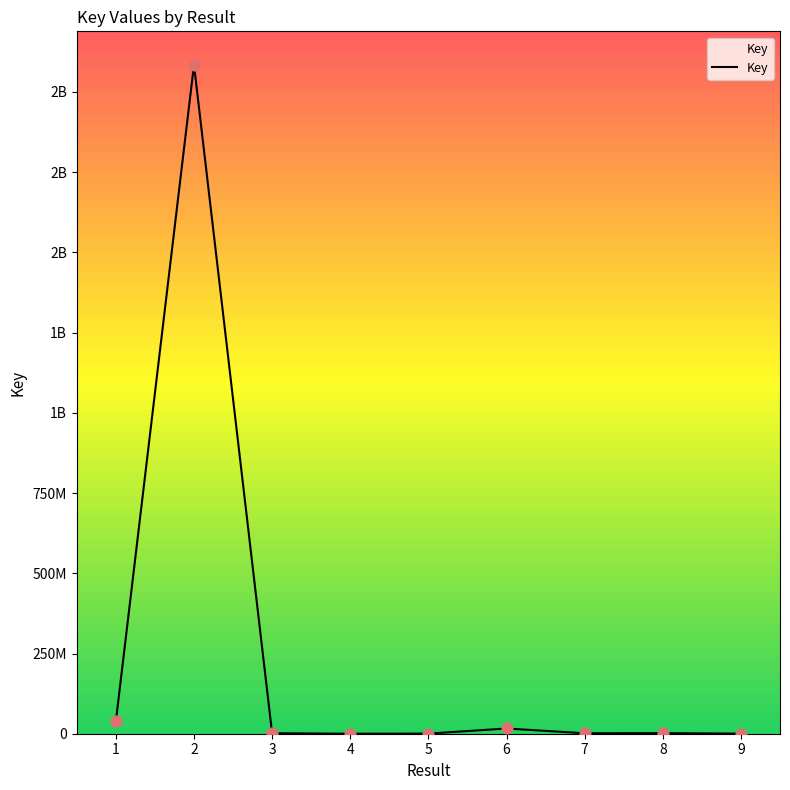

What is the ratio of the value at 5 to the value at 7?

0.2